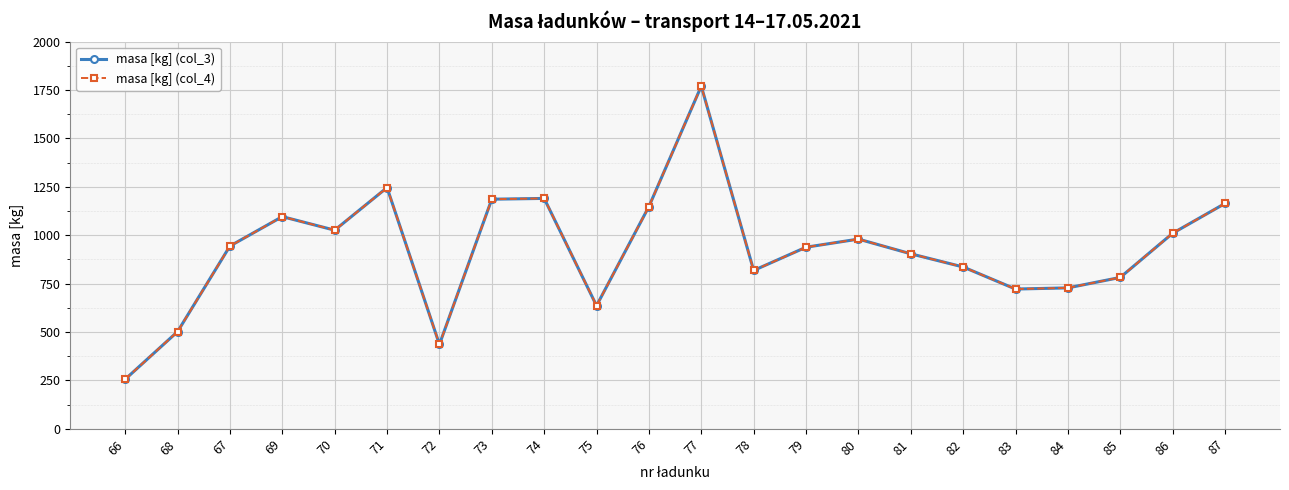

At which label does masa [kg] (col_4) reach its peak?

77